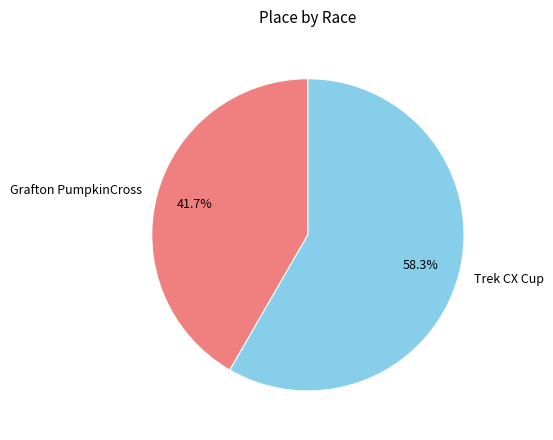

Which category has the smallest portion of the pie?

Grafton PumpkinCross